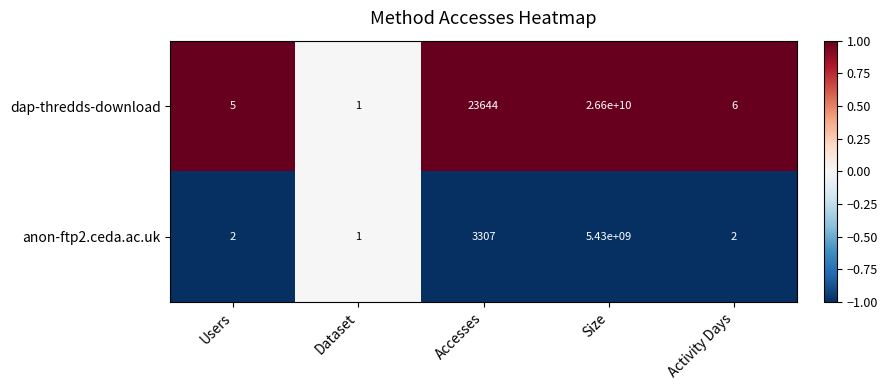

List the series in order of their overall mean, lowest first.

anon-ftp2.ceda.ac.uk, dap-thredds-download